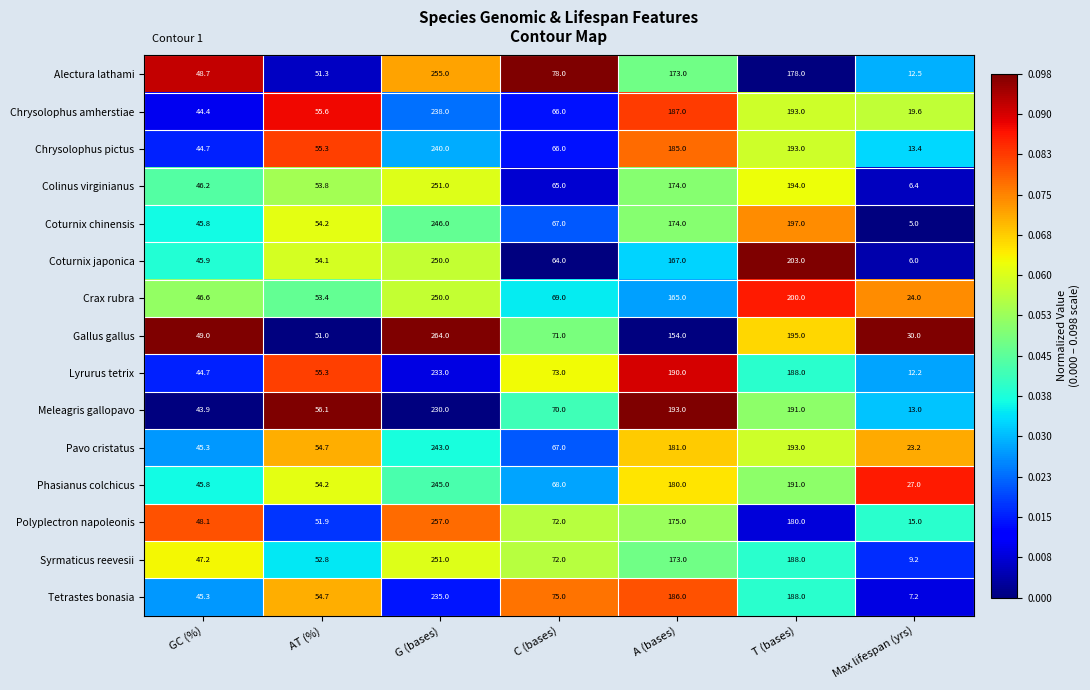

At which label does Coturnix chinensis first exceed 67?

G (bases)